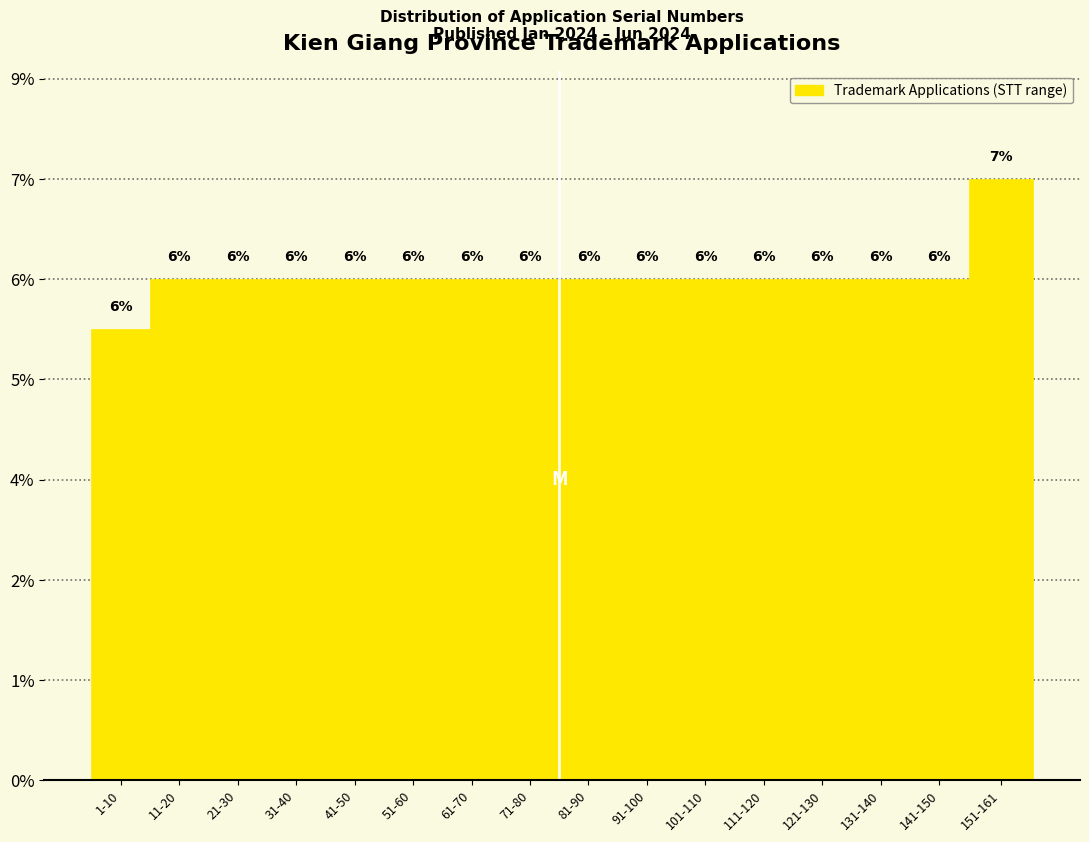

Are the bars horizontal?

No